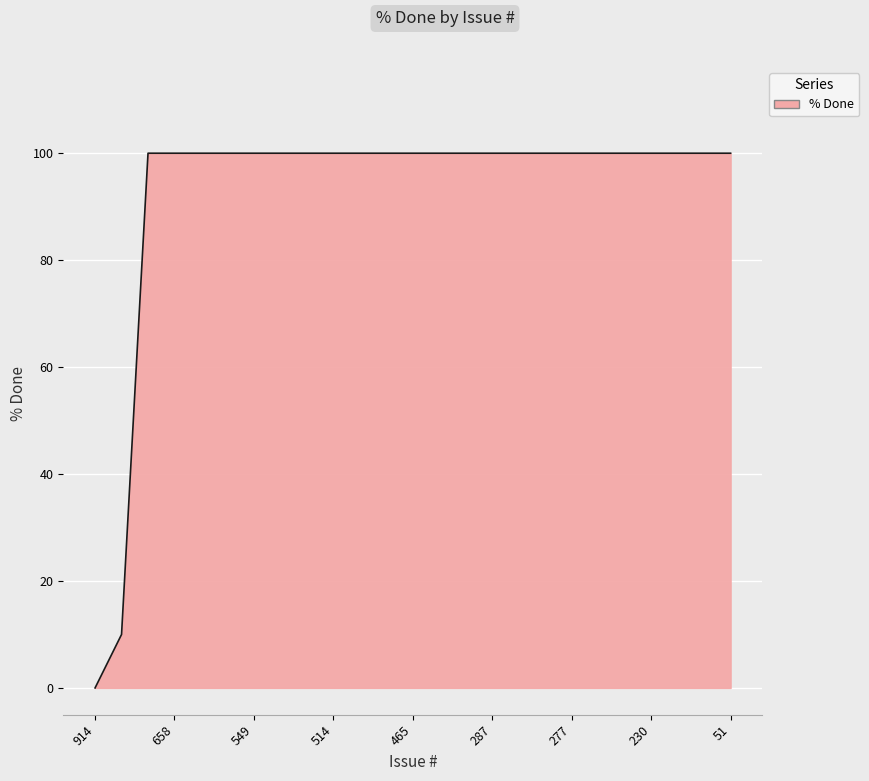

What is the difference between the maximum and minimum values?

100